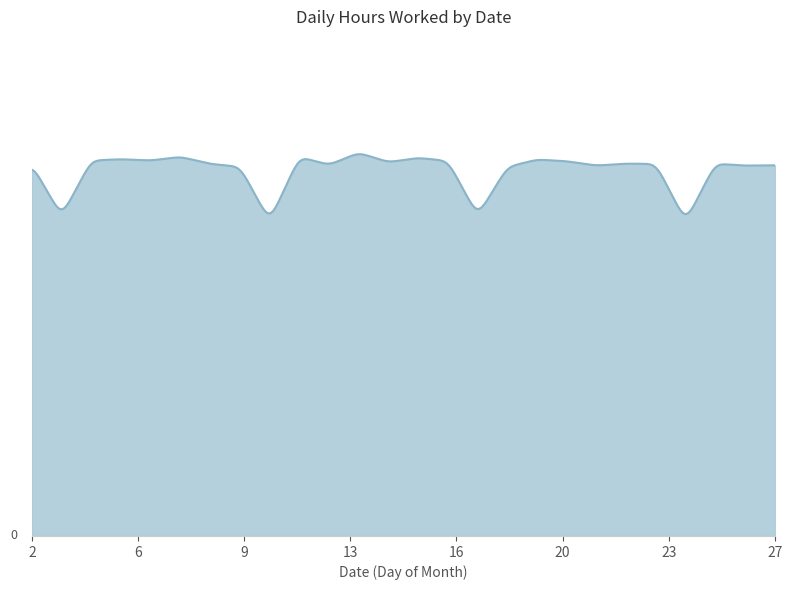

Rank the categories by value from lowest to highest.

24, 10, 3, 17, 18, 9, 21, 26, 27, 12, 2, 8, 23, 22, 25, 14, 20, 16, 4, 6, 19, 5, 15, 7, 11, 13